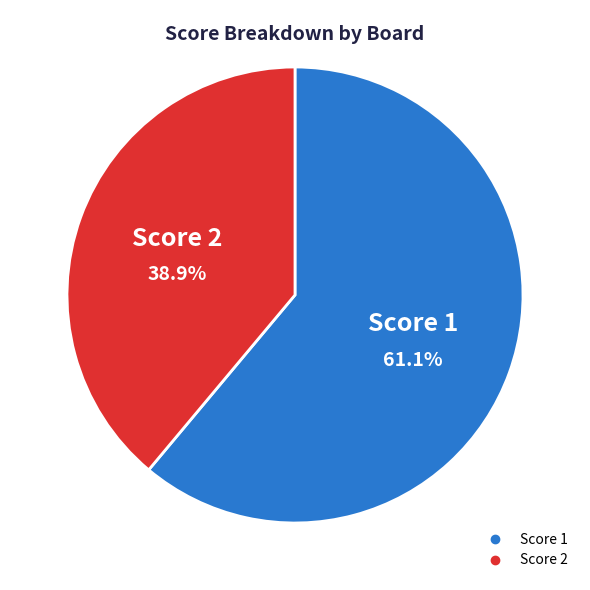

Count the number of slices in the pie.

2